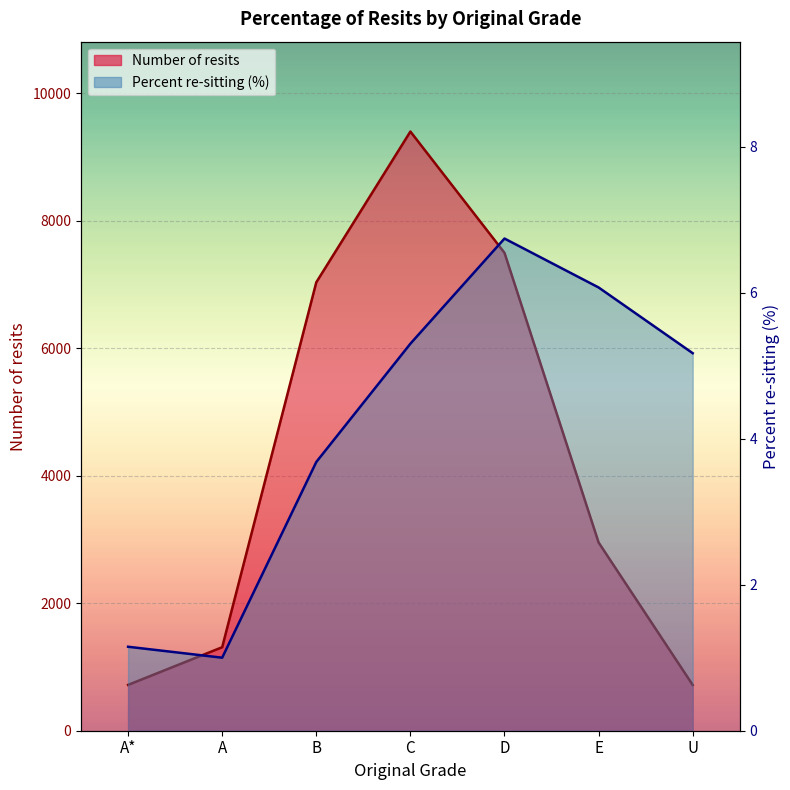

Rank the categories by Number of resits value from lowest to highest.

U, A*, A, E, B, D, C